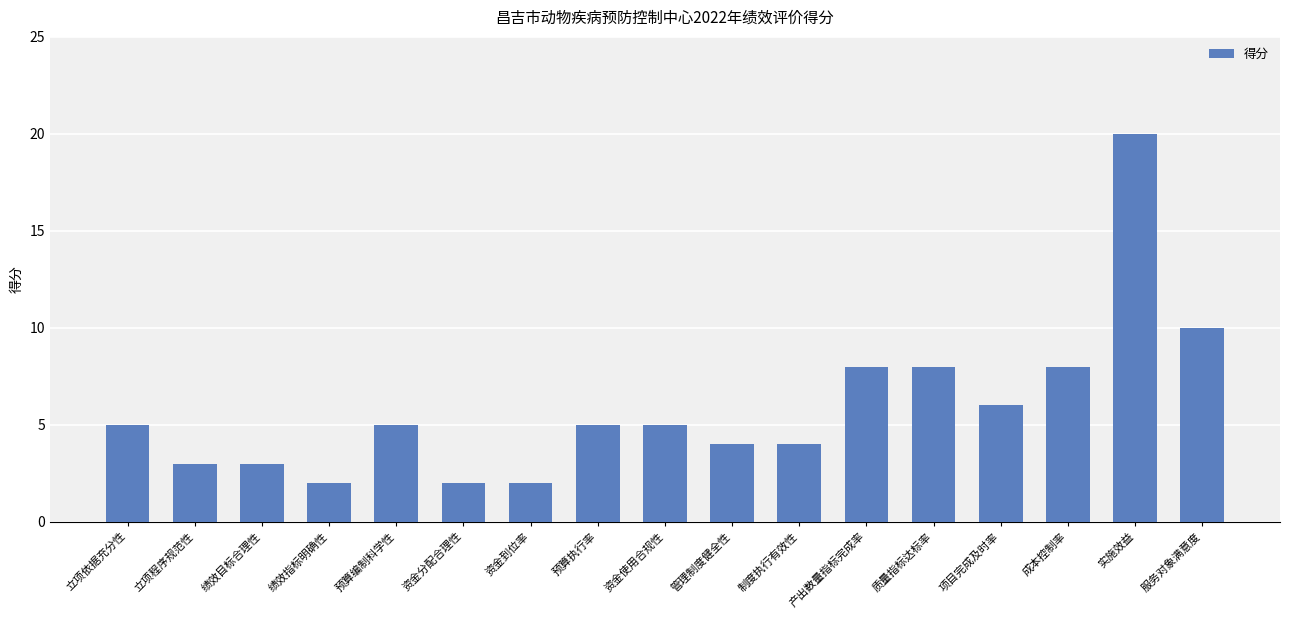

Reading left to right, transcribe all the data shown in this chart.

立项依据充分性=5	立项程序规范性=3	绩效目标合理性=3	绩效指标明确性=2	预算编制科学性=5	资金分配合理性=2	资金到位率=2	预算执行率=5	资金使用合规性=5	管理制度健全性=4	制度执行有效性=4	产出数量指标完成率=8	质量指标达标率=8	项目完成及时率=6	成本控制率=8	实施效益=20	服务对象满意度=10